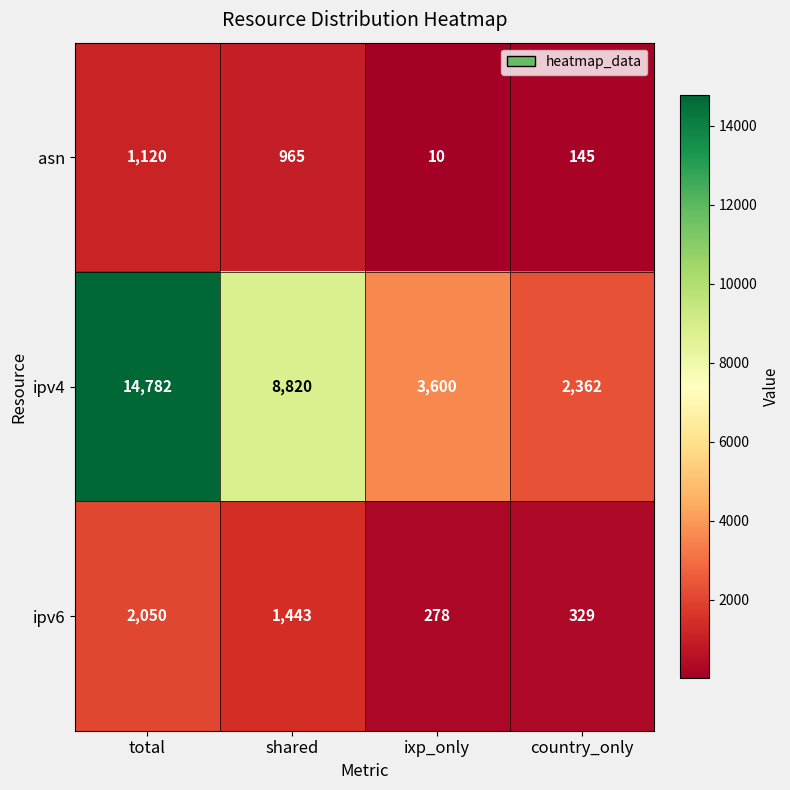

How many series are shown in this chart?

3